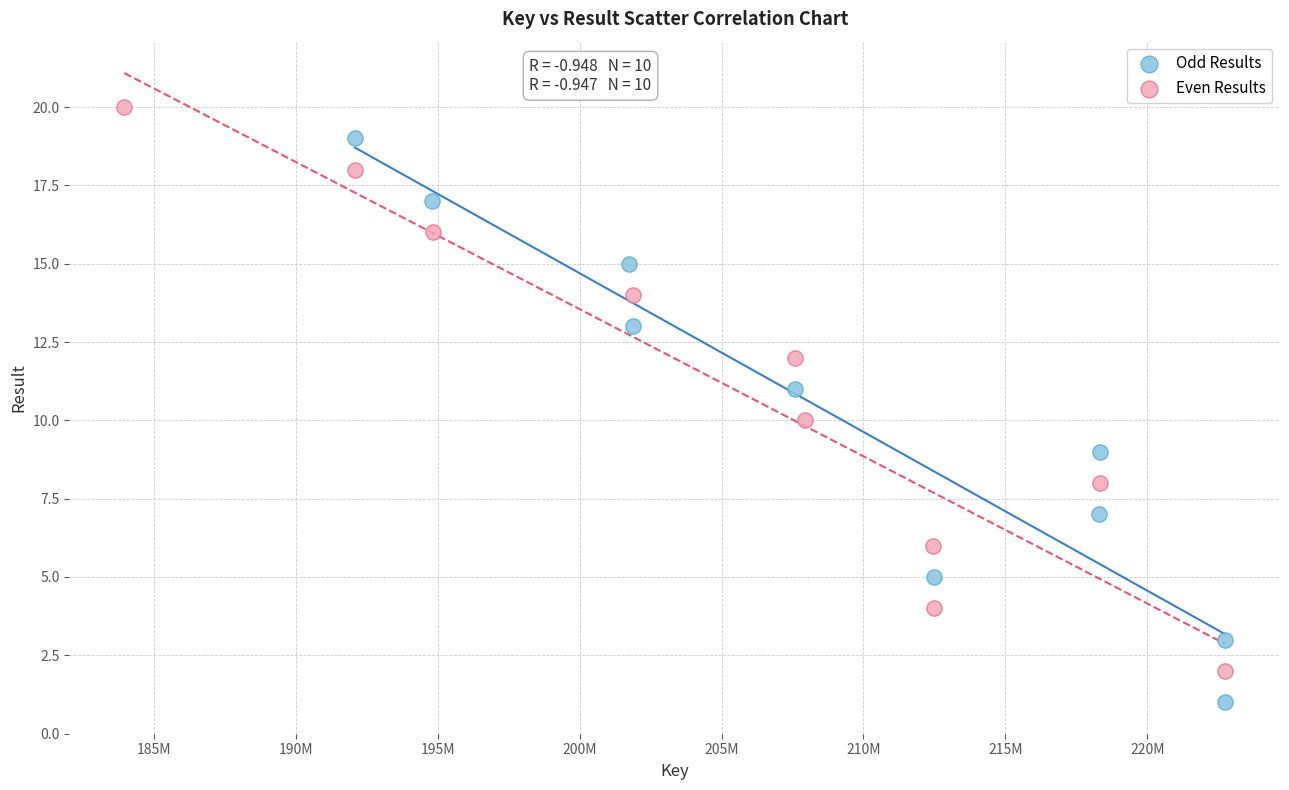

Which series reaches the maximum Y coordinate?

Even Results